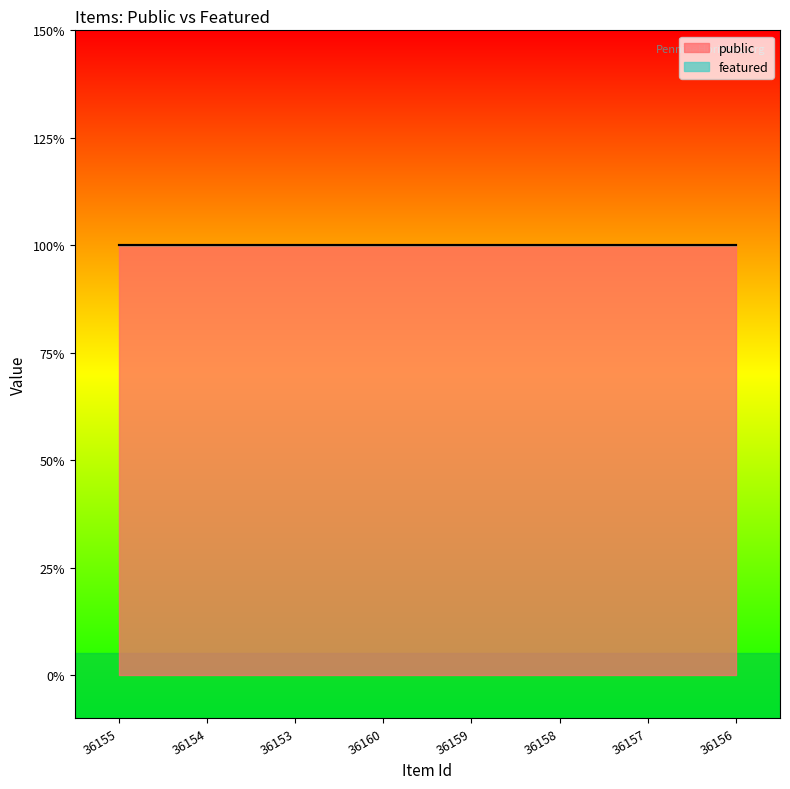

At which category is the sum across all series the highest?

36155